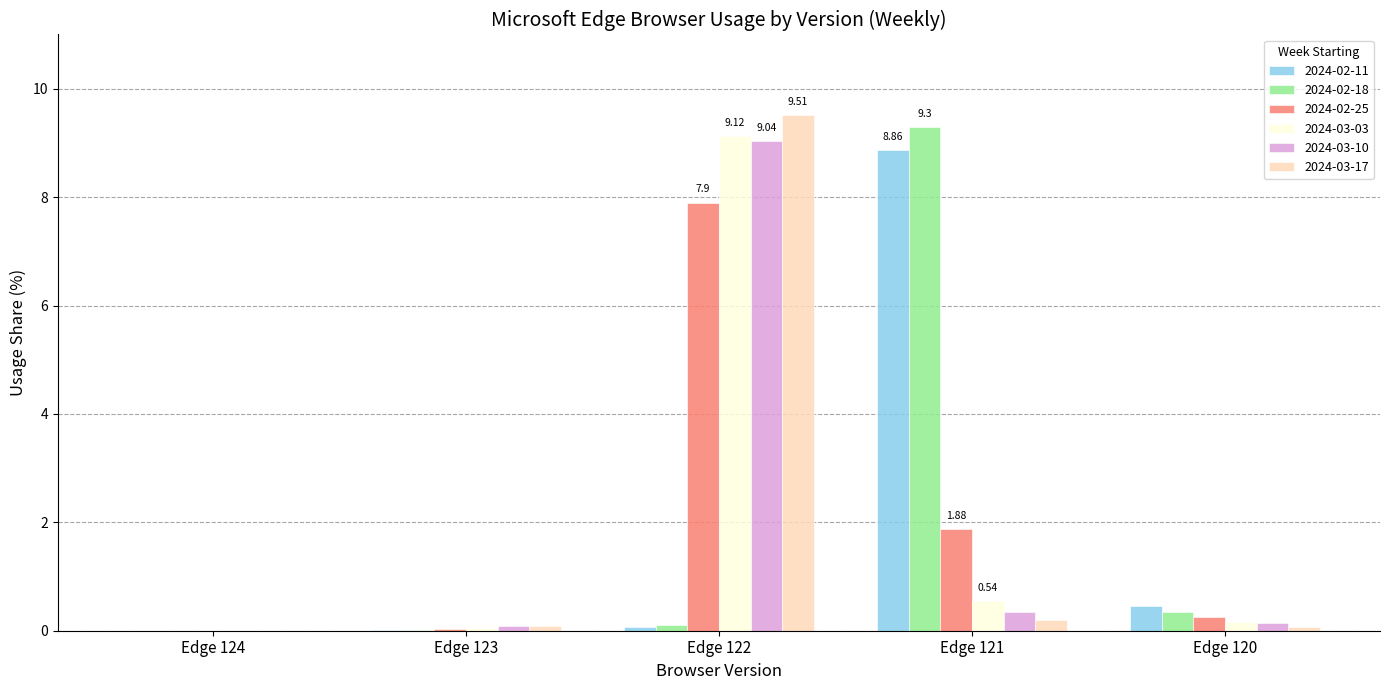

Count the number of categories in the chart.

5